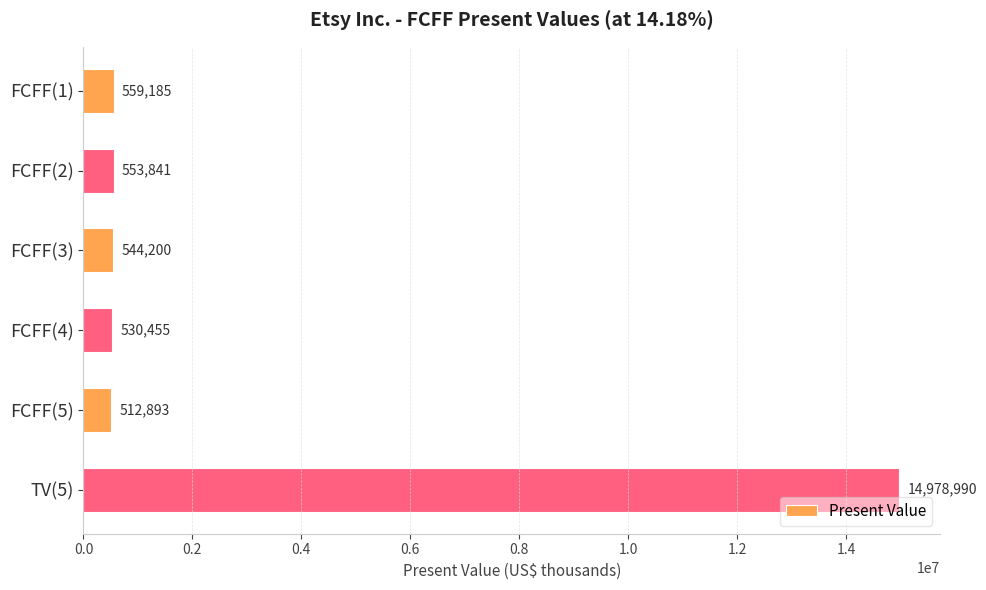

How many series are shown in this chart?

1